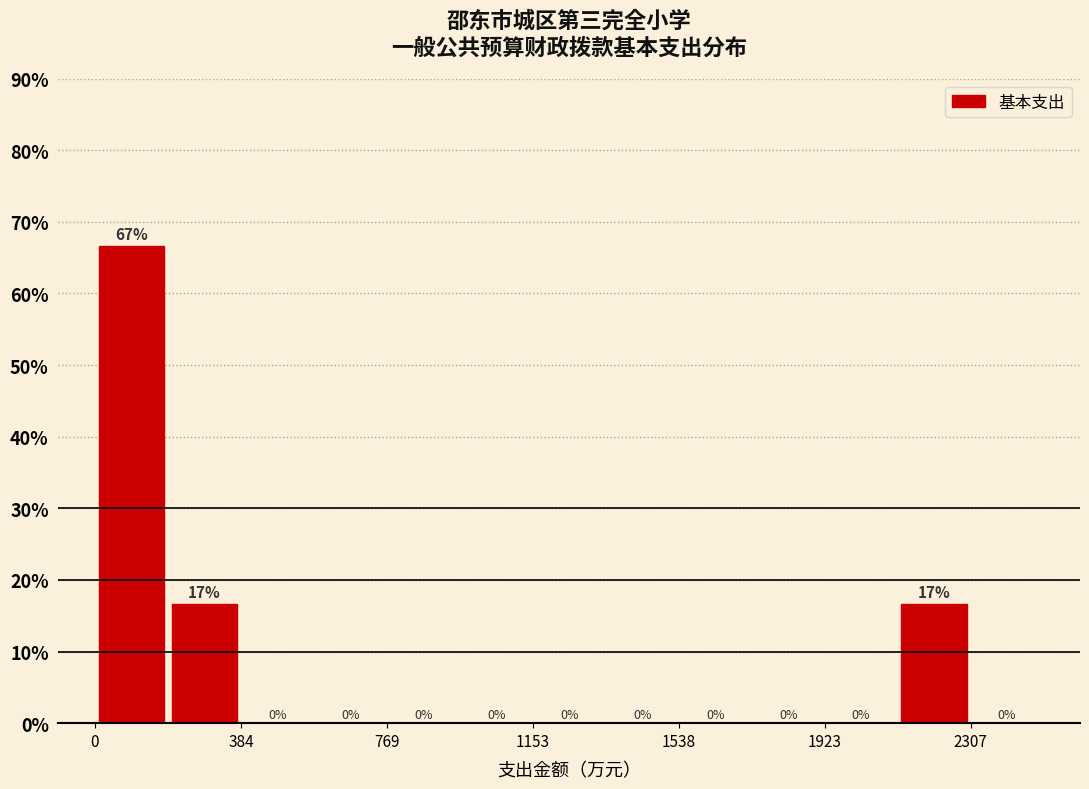

Around what value on the x-axis is the tallest bar? Give the approximate position of its centre, as read against the axis.

100